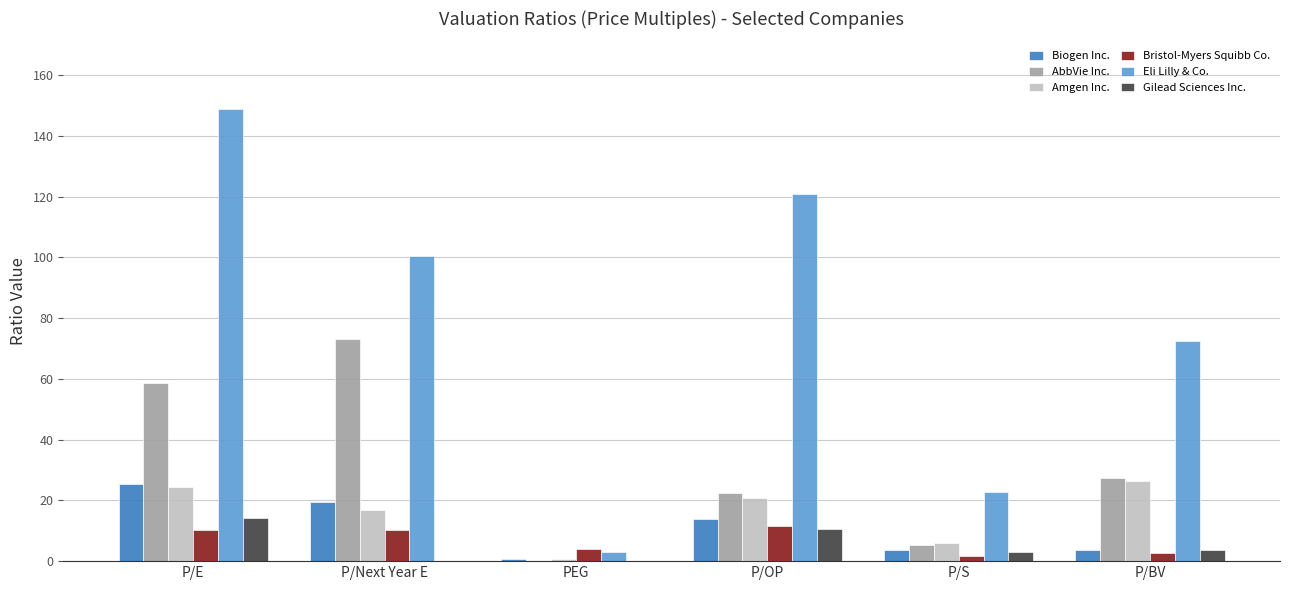

At which label does Bristol-Myers Squibb Co. first exceed 10?

P/E